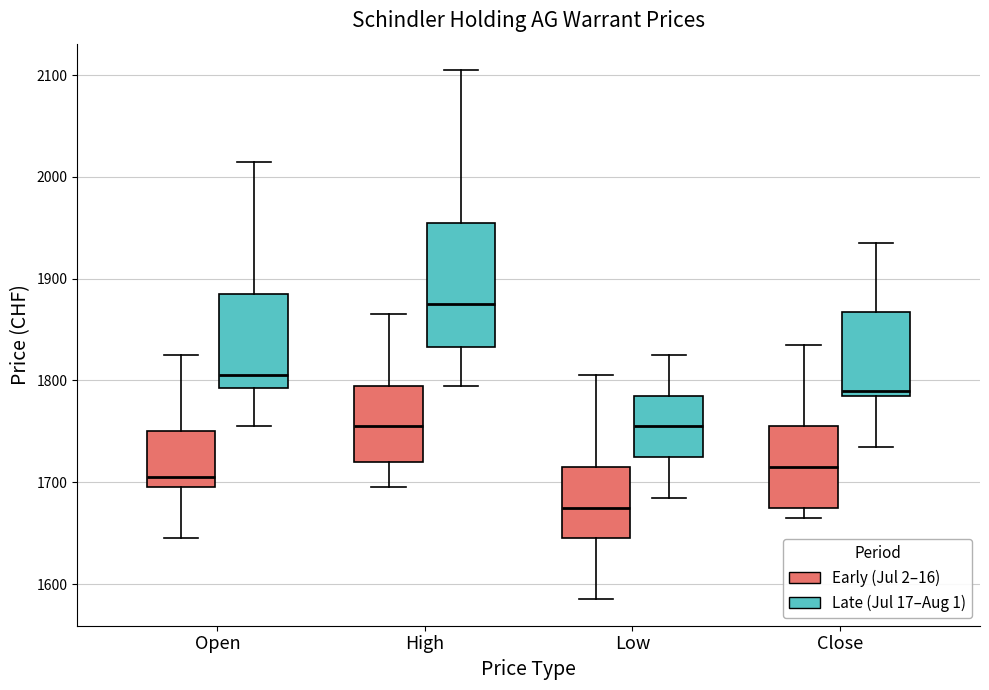

Where does the median line of the box for Open (Early (Jul 2–16)) sit on the y-axis? The values are not printed on the chart, so give them approximately, as read against the axis.

1710